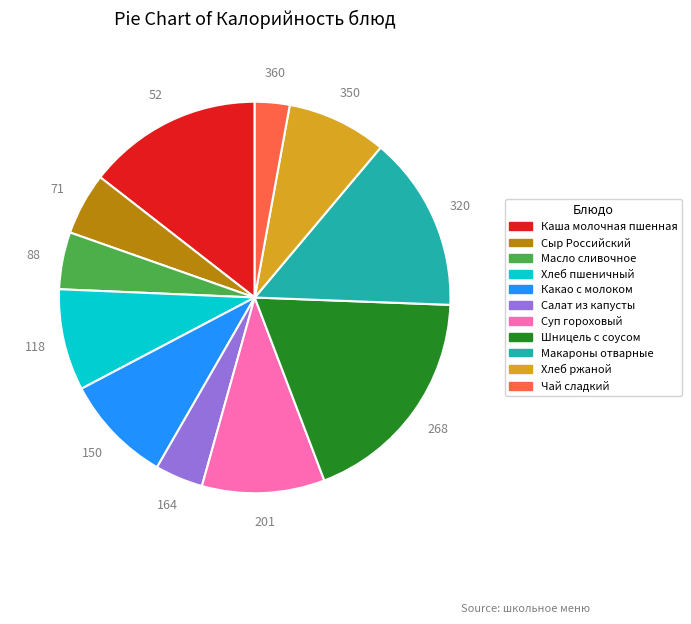

What is the smallest slice in the pie chart?

Чай сладкий